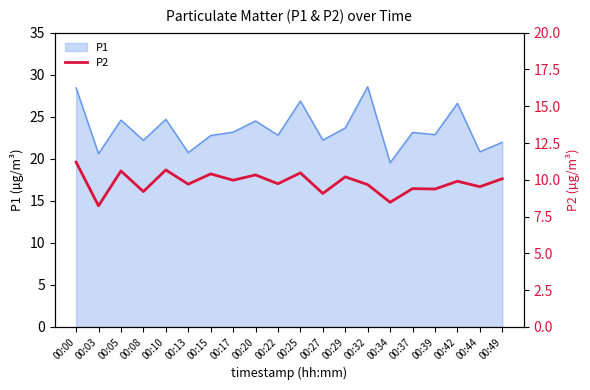

True or false: P1 has a value of 8.1 at 00:39.

False